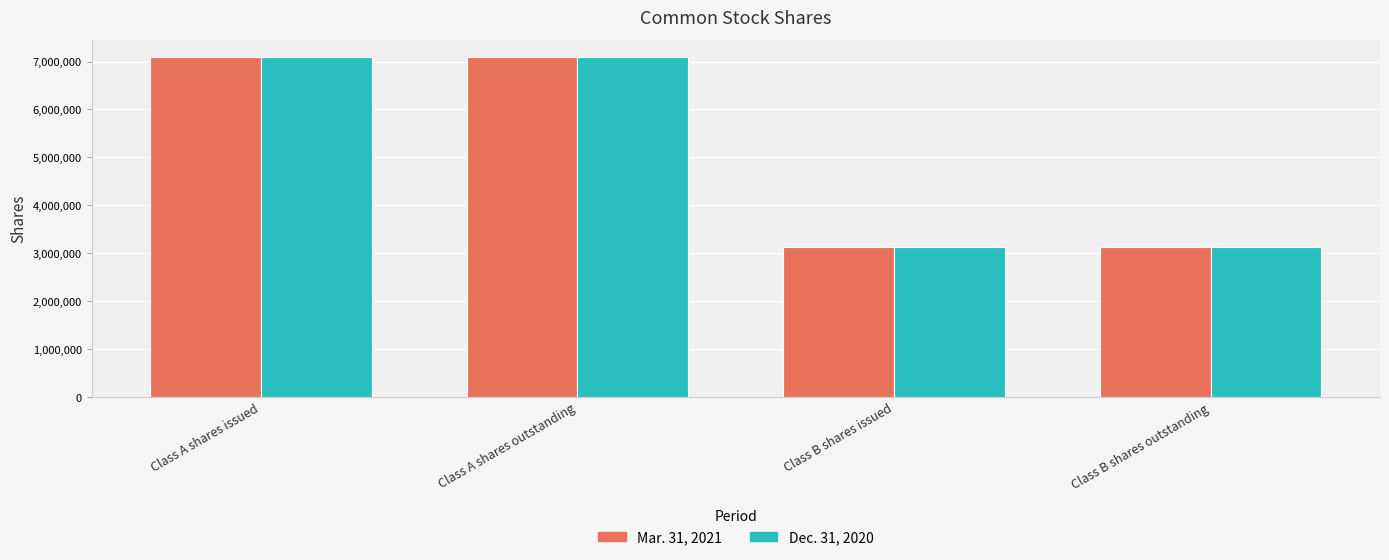

How many bars are there in total?

8